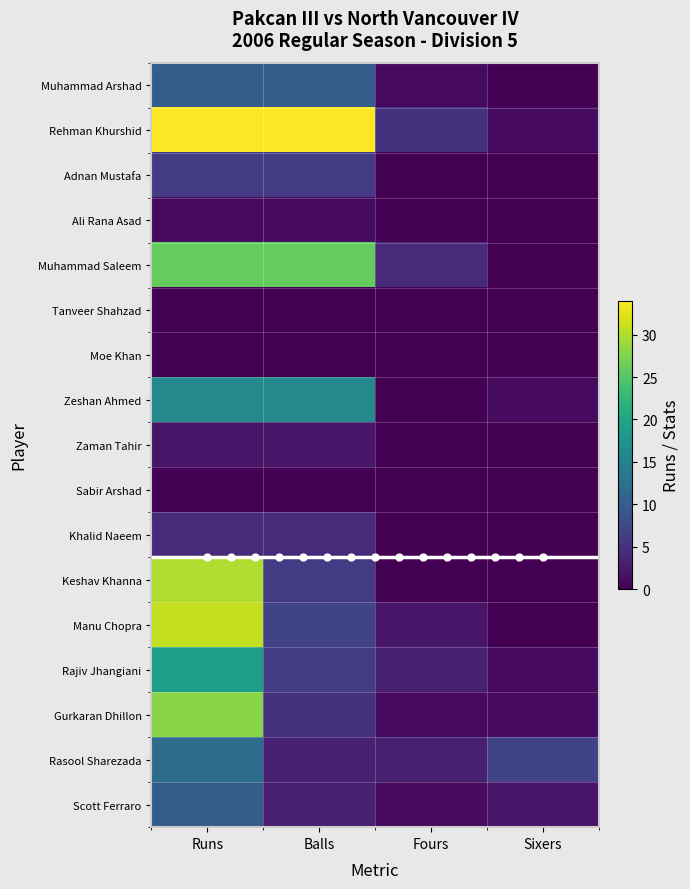

At Sixers, list the series in order from largest to smallest.

Rasool Sharezada, Scott Ferraro, Rehman Khurshid, Zeshan Ahmed, Rajiv Jhangiani, Gurkaran Dhillon, Muhammad Arshad, Adnan Mustafa, Ali Rana Asad, Muhammad Saleem, Tanveer Shahzad, Moe Khan, Zaman Tahir, Sabir Arshad, Khalid Naeem, Keshav Khanna, Manu Chopra